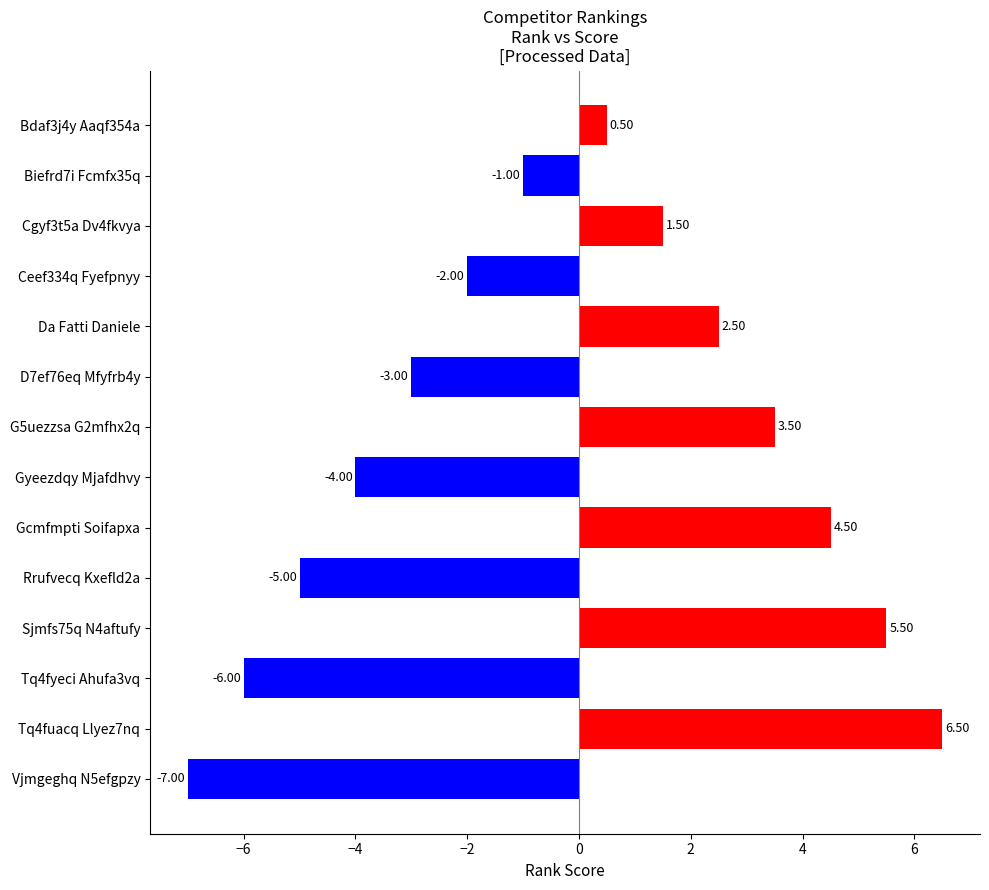

What is the label of the 10th bar from the bottom?

Da Fatti Daniele